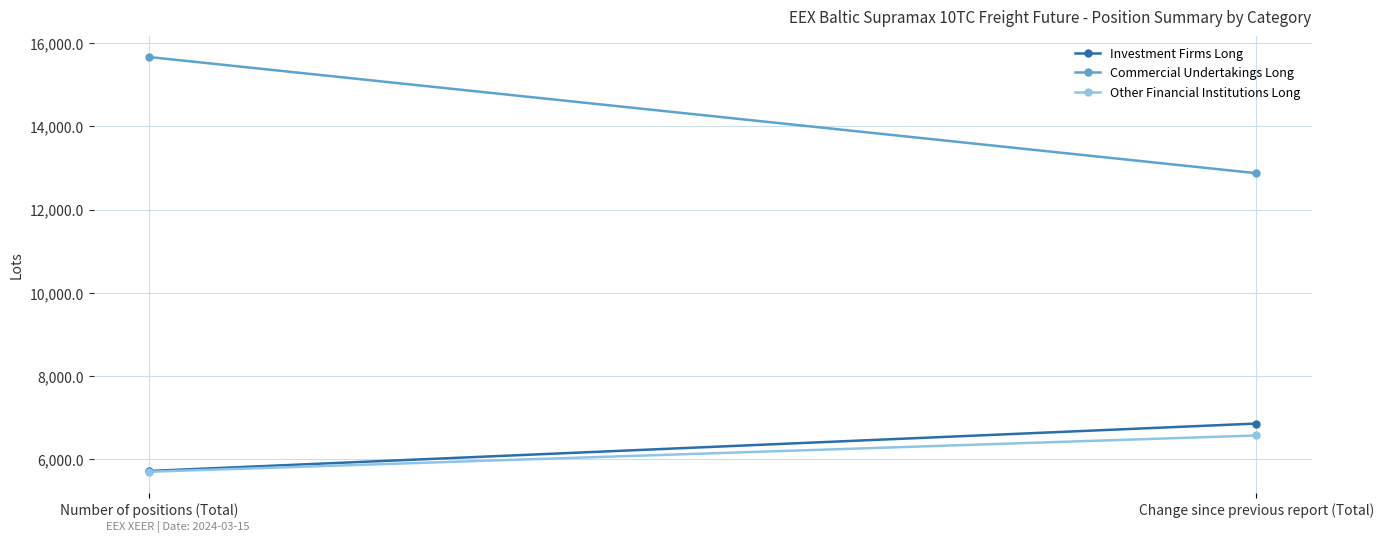

Reading right to left, list all the values displayed in this chart.

Investment Firms Long: 6853.7	5712.3
Commercial Undertakings Long: 12873.9	15667.9
Other Financial Institutions Long: 6567.0	5694.2